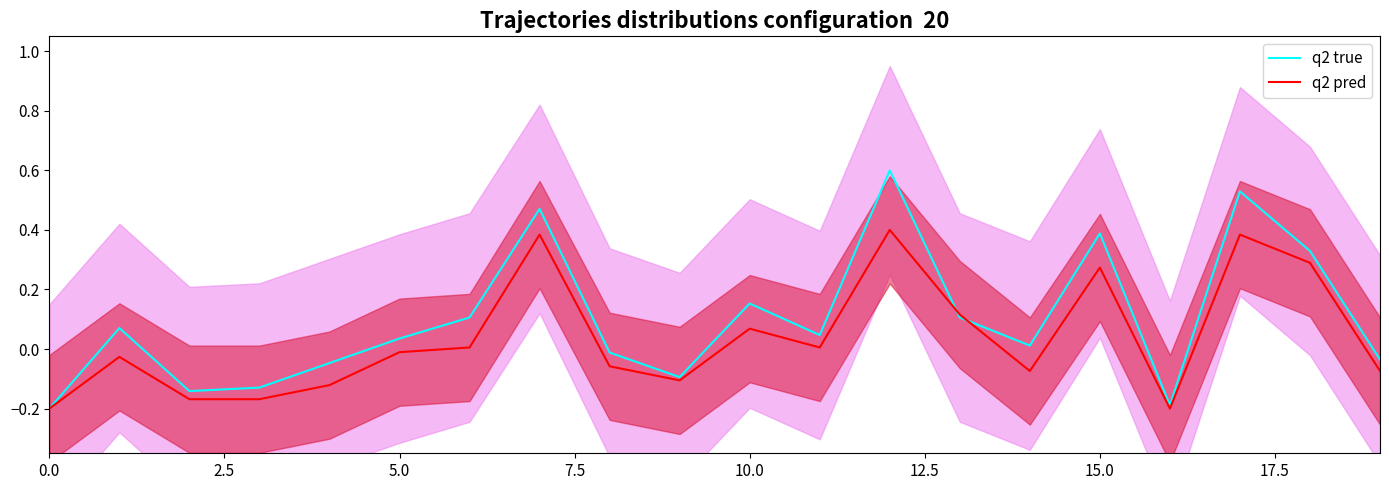

What are all the series names shown in the legend?

q2 true, q2 pred